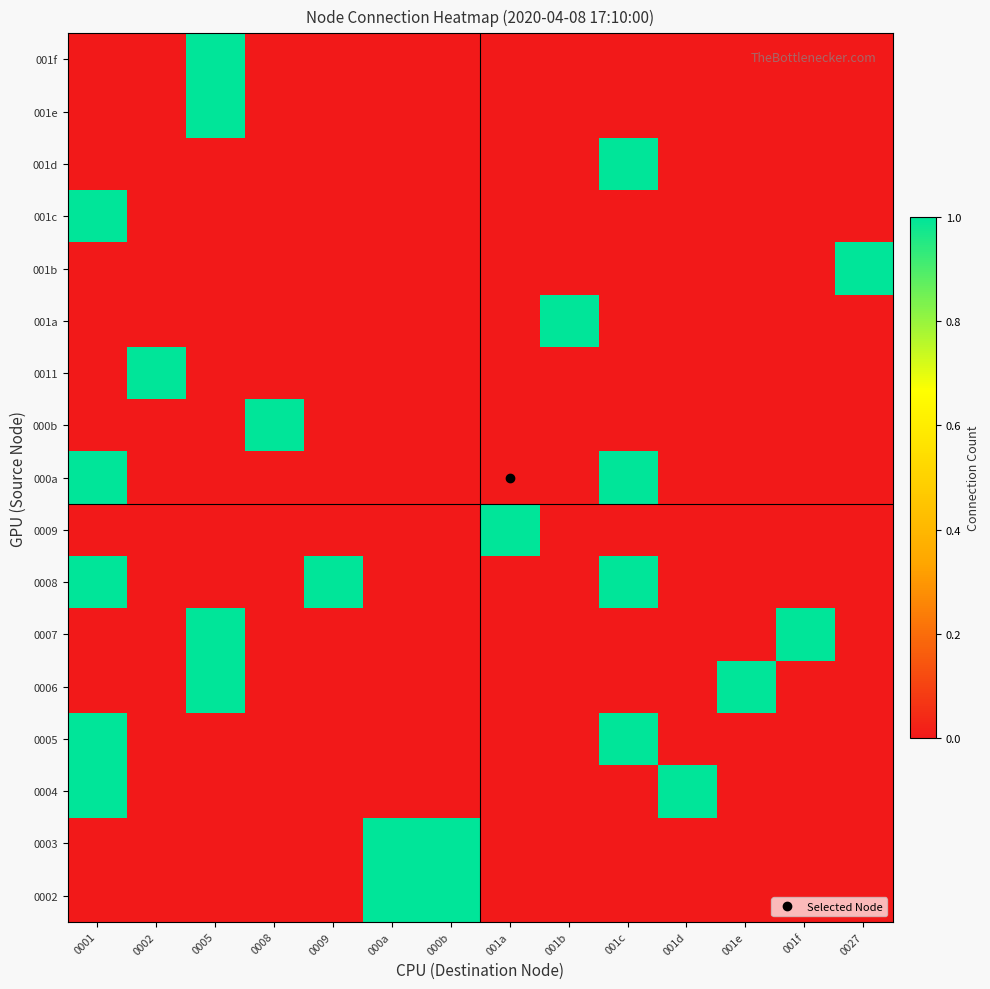

Reading left to right, transcribe all the data shown in this chart.

0002: 0001=0	0002=0	0005=0	0008=0	0009=0	000a=1	000b=1	001a=0	001b=0	001c=0	001d=0	001e=0	001f=0	0027=0
0003: 0001=0	0002=0	0005=0	0008=0	0009=0	000a=1	000b=1	001a=0	001b=0	001c=0	001d=0	001e=0	001f=0	0027=0
0004: 0001=1	0002=0	0005=0	0008=0	0009=0	000a=0	000b=0	001a=0	001b=0	001c=0	001d=1	001e=0	001f=0	0027=0
0005: 0001=1	0002=0	0005=0	0008=0	0009=0	000a=0	000b=0	001a=0	001b=0	001c=1	001d=0	001e=0	001f=0	0027=0
0006: 0001=0	0002=0	0005=1	0008=0	0009=0	000a=0	000b=0	001a=0	001b=0	001c=0	001d=0	001e=1	001f=0	0027=0
0007: 0001=0	0002=0	0005=1	0008=0	0009=0	000a=0	000b=0	001a=0	001b=0	001c=0	001d=0	001e=0	001f=1	0027=0
0008: 0001=1	0002=0	0005=0	0008=0	0009=1	000a=0	000b=0	001a=0	001b=0	001c=1	001d=0	001e=0	001f=0	0027=0
0009: 0001=0	0002=0	0005=0	0008=0	0009=0	000a=0	000b=0	001a=1	001b=0	001c=0	001d=0	001e=0	001f=0	0027=0
000a: 0001=1	0002=0	0005=0	0008=0	0009=0	000a=0	000b=0	001a=0	001b=0	001c=1	001d=0	001e=0	001f=0	0027=0
000b: 0001=0	0002=0	0005=0	0008=1	0009=0	000a=0	000b=0	001a=0	001b=0	001c=0	001d=0	001e=0	001f=0	0027=0
0011: 0001=0	0002=1	0005=0	0008=0	0009=0	000a=0	000b=0	001a=0	001b=0	001c=0	001d=0	001e=0	001f=0	0027=0
001a: 0001=0	0002=0	0005=0	0008=0	0009=0	000a=0	000b=0	001a=0	001b=1	001c=0	001d=0	001e=0	001f=0	0027=0
001b: 0001=0	0002=0	0005=0	0008=0	0009=0	000a=0	000b=0	001a=0	001b=0	001c=0	001d=0	001e=0	001f=0	0027=1
001c: 0001=1	0002=0	0005=0	0008=0	0009=0	000a=0	000b=0	001a=0	001b=0	001c=0	001d=0	001e=0	001f=0	0027=0
001d: 0001=0	0002=0	0005=0	0008=0	0009=0	000a=0	000b=0	001a=0	001b=0	001c=1	001d=0	001e=0	001f=0	0027=0
001e: 0001=0	0002=0	0005=1	0008=0	0009=0	000a=0	000b=0	001a=0	001b=0	001c=0	001d=0	001e=0	001f=0	0027=0
001f: 0001=0	0002=0	0005=1	0008=0	0009=0	000a=0	000b=0	001a=0	001b=0	001c=0	001d=0	001e=0	001f=0	0027=0